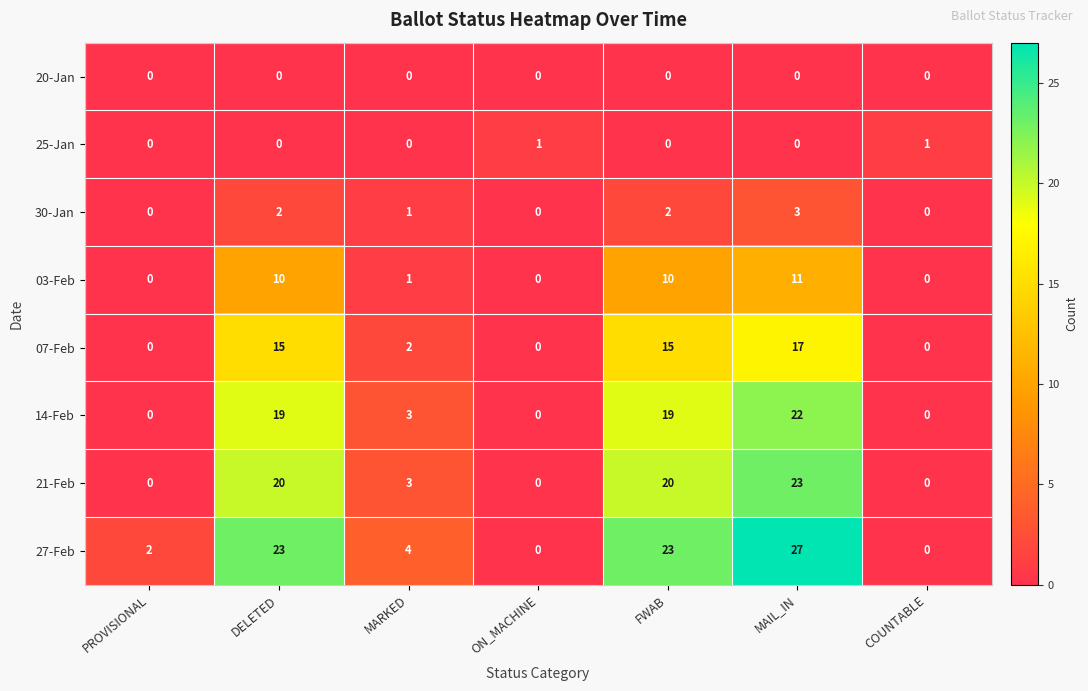

At how many categories does at least one series exceed 20?

3